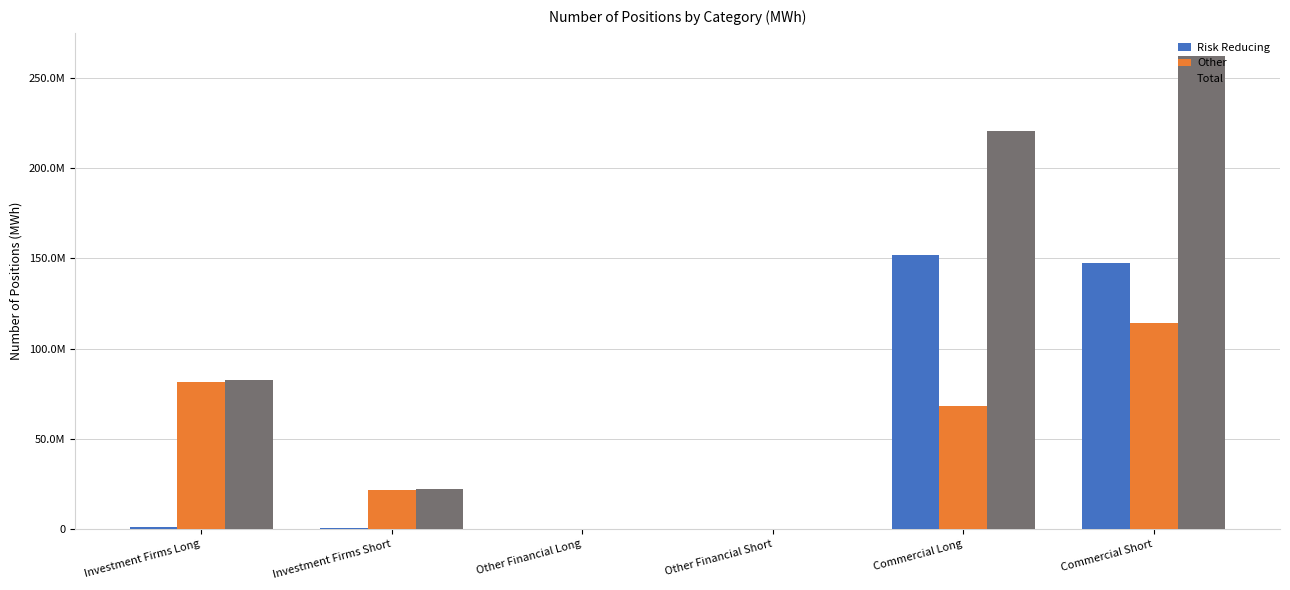

Which category has the highest value in the Other series?

Commercial Short